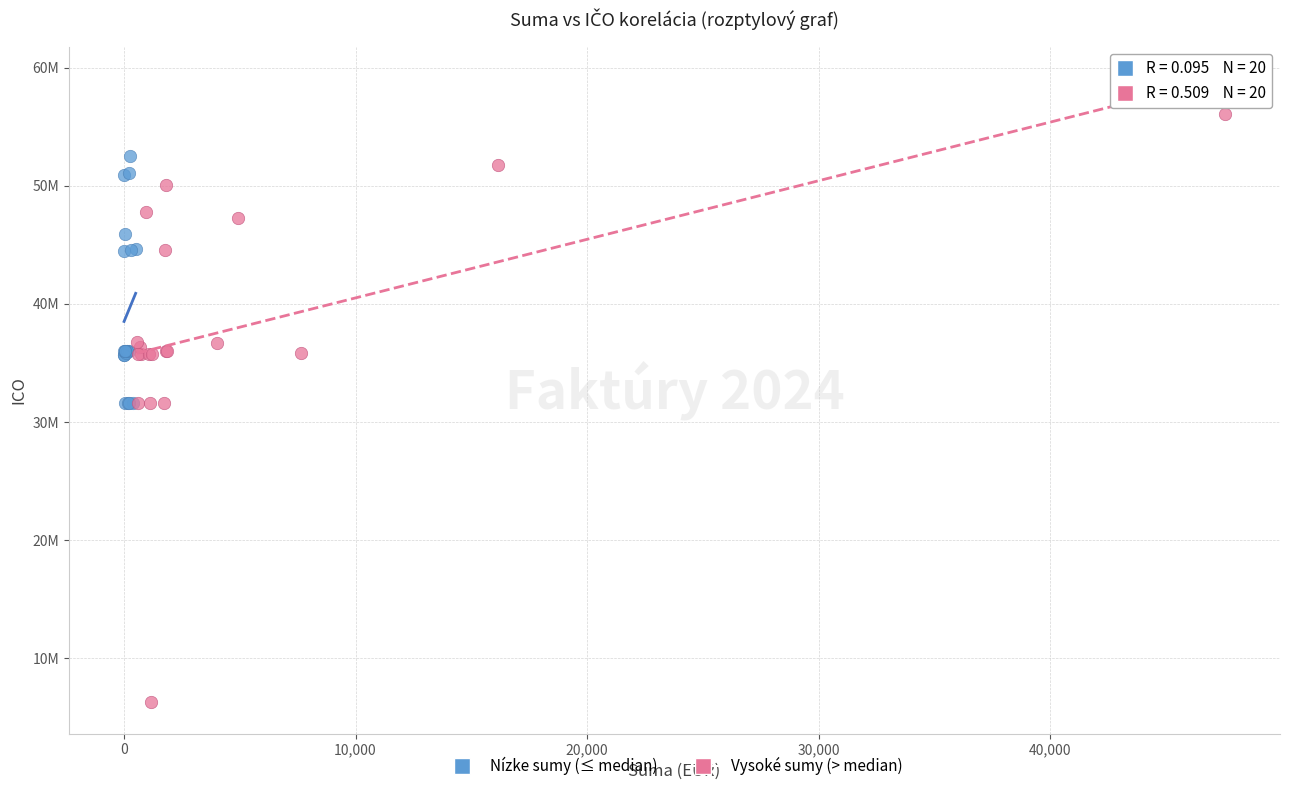

Which series reaches the minimum Y coordinate?

Vysoké sumy (> median)